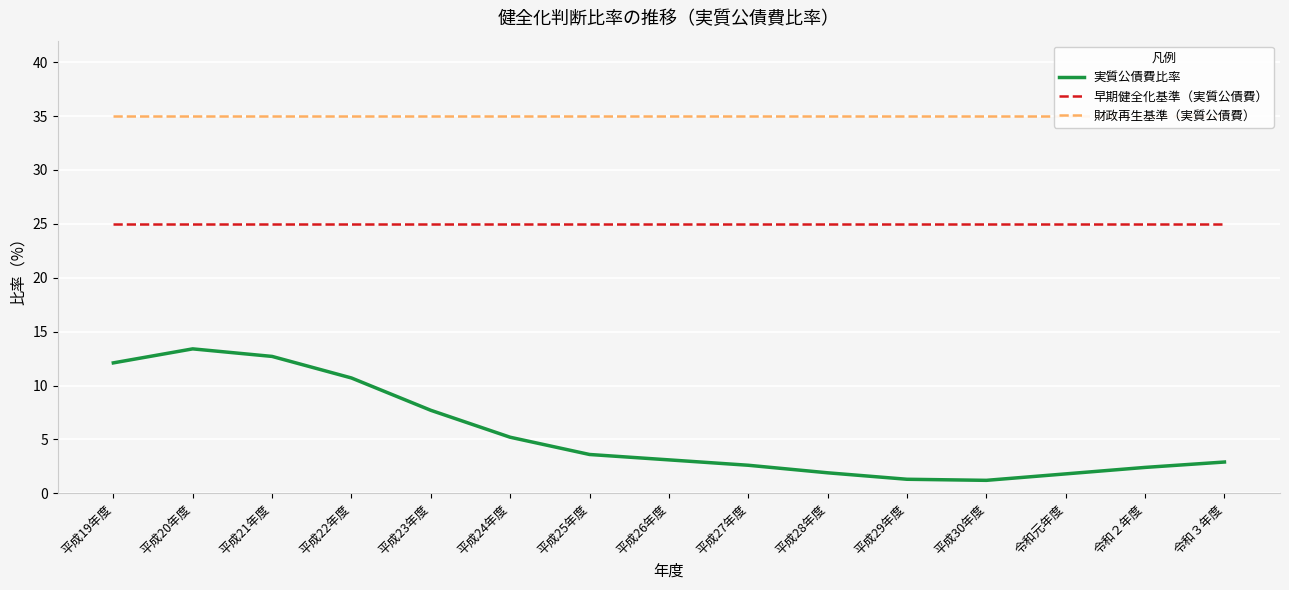

What value does the 財政再生基準（実質公債費） series have at 平成26年度?

35.0